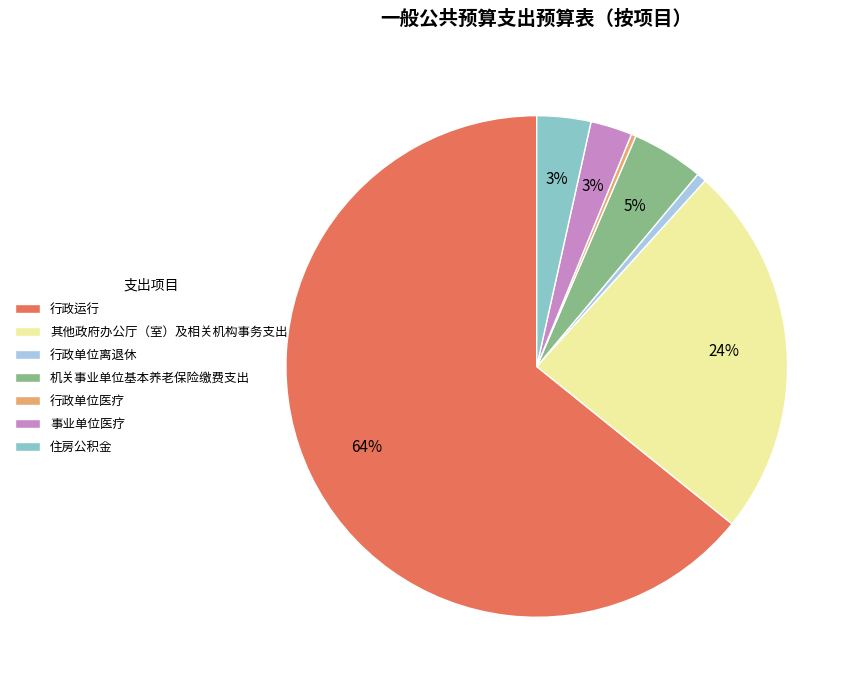

How many slices are in this pie chart?

7